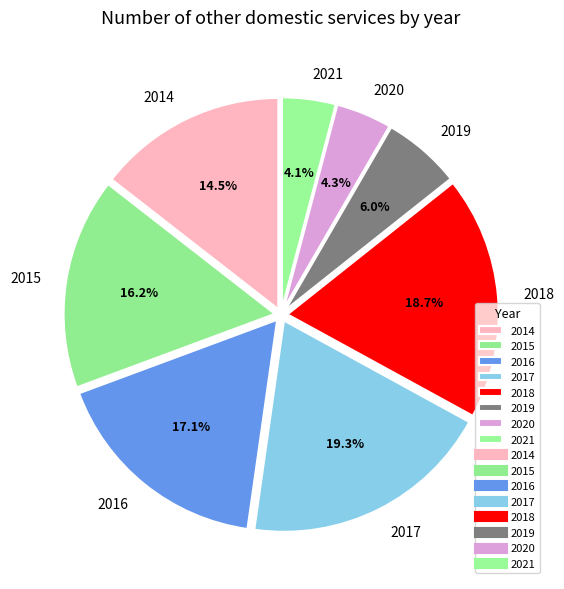

True or false: 2019 accounts for 6% of the total.

True